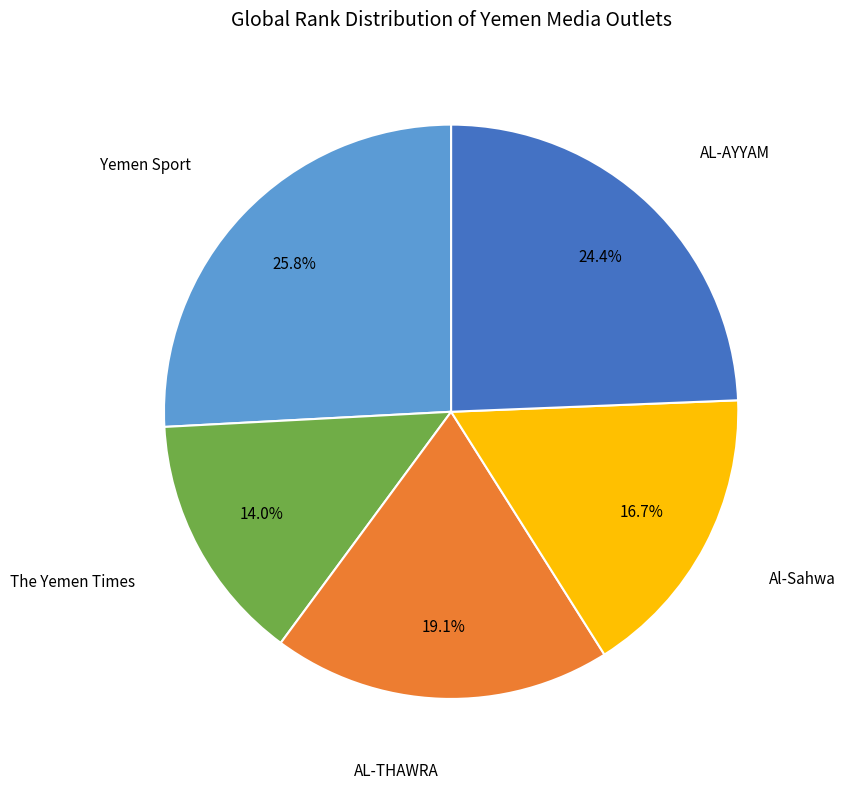

Does any single category account for the majority?

No